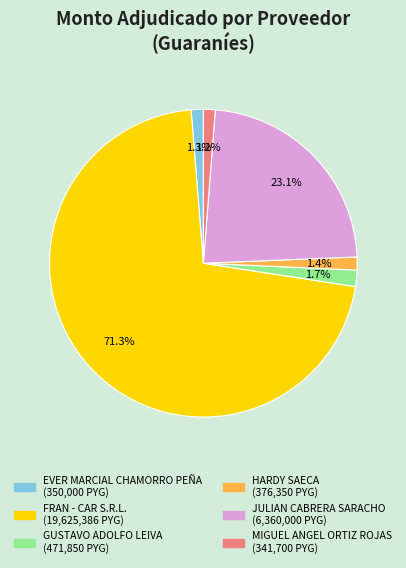

Which category accounts for the majority?

FRAN - CAR S.R.L.